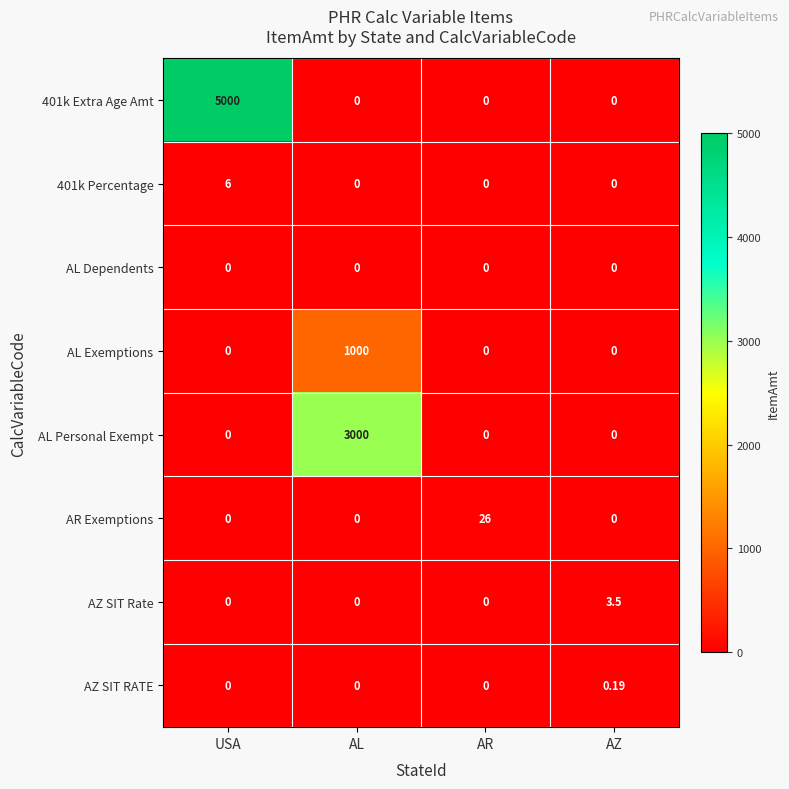

Which series has the widest spread of values?

401k Extra Age Amt